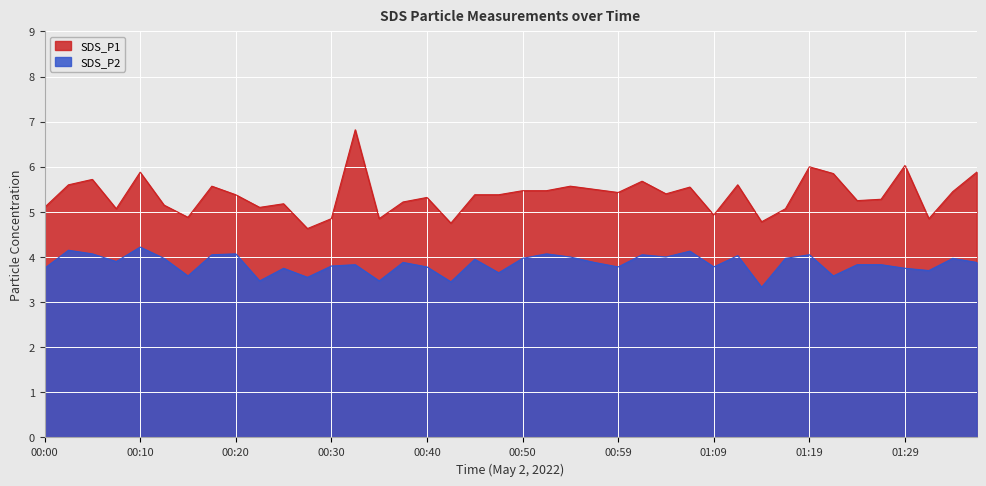

How many interior local valleys does the SDS_P2 series have?

13